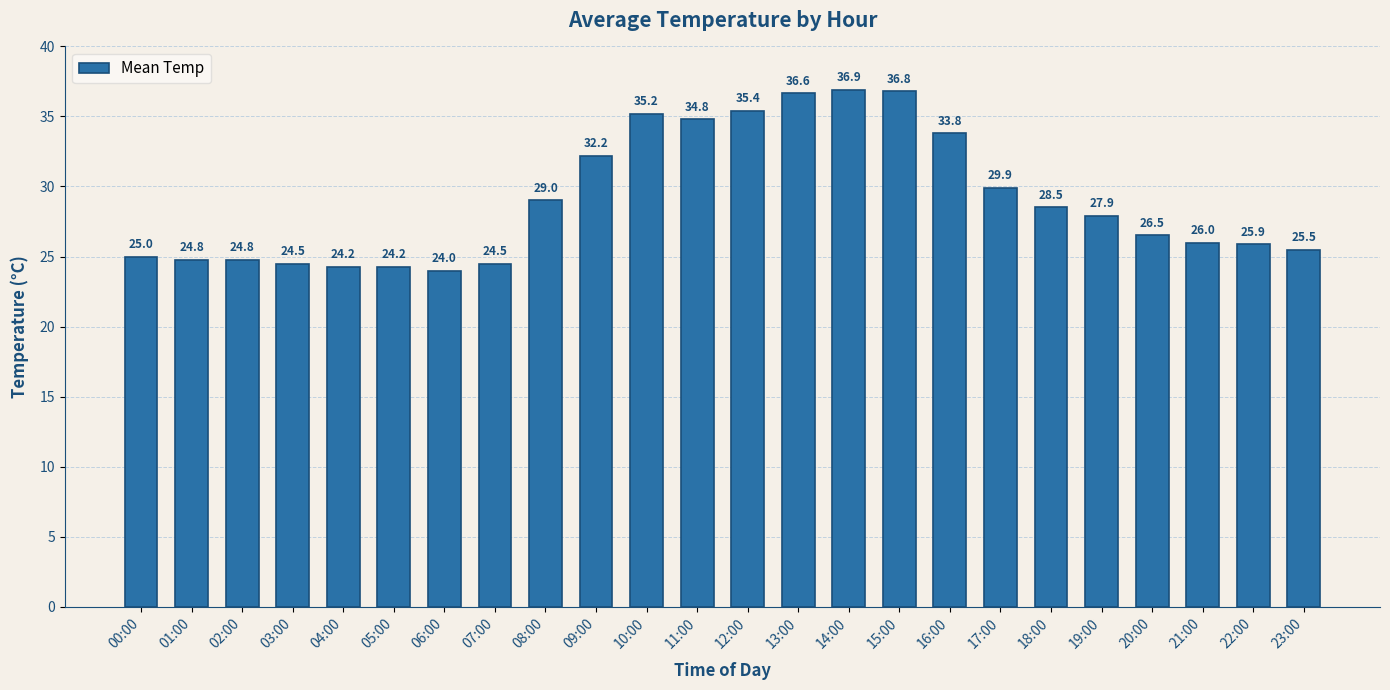

Which label corresponds to the largest value in the chart?

14:00